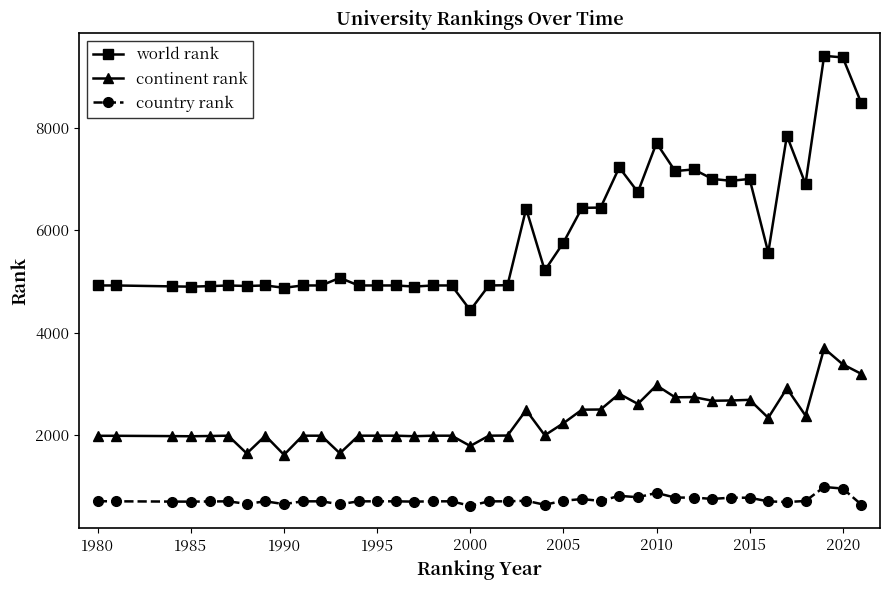

What is the difference between the maximum and minimum values in the country rank series?

368